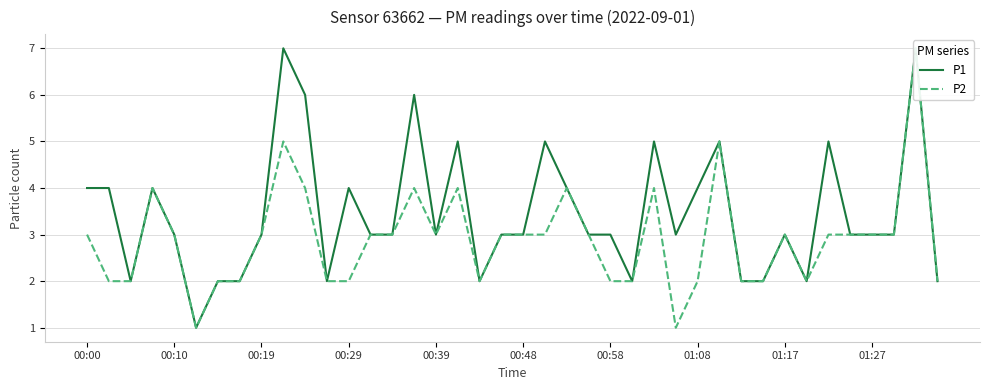

What is the difference between the maximum and minimum values in the P1 series?

6